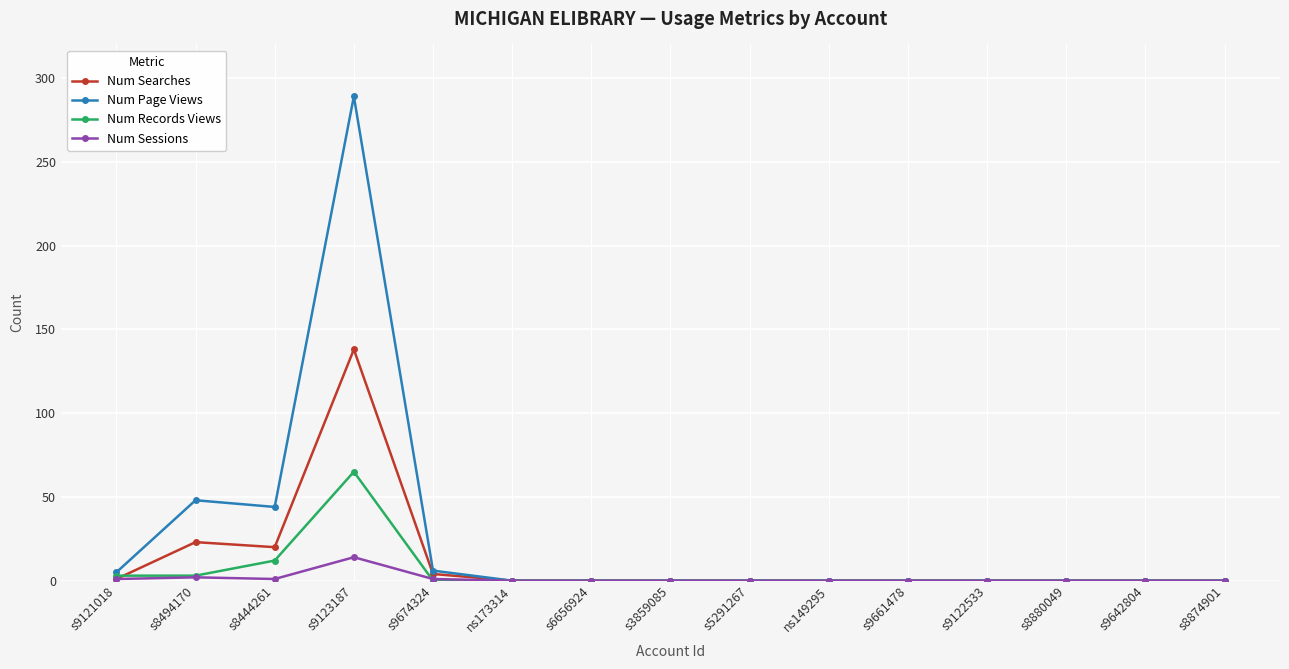

What is the sum of all Num Records Views values?

83